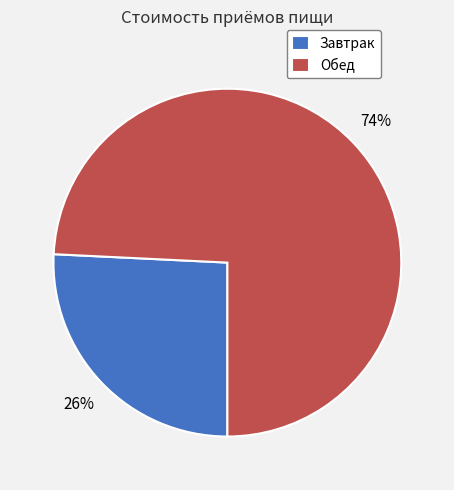

To the nearest percent, what percentage of the pie is Завтрак?

26%